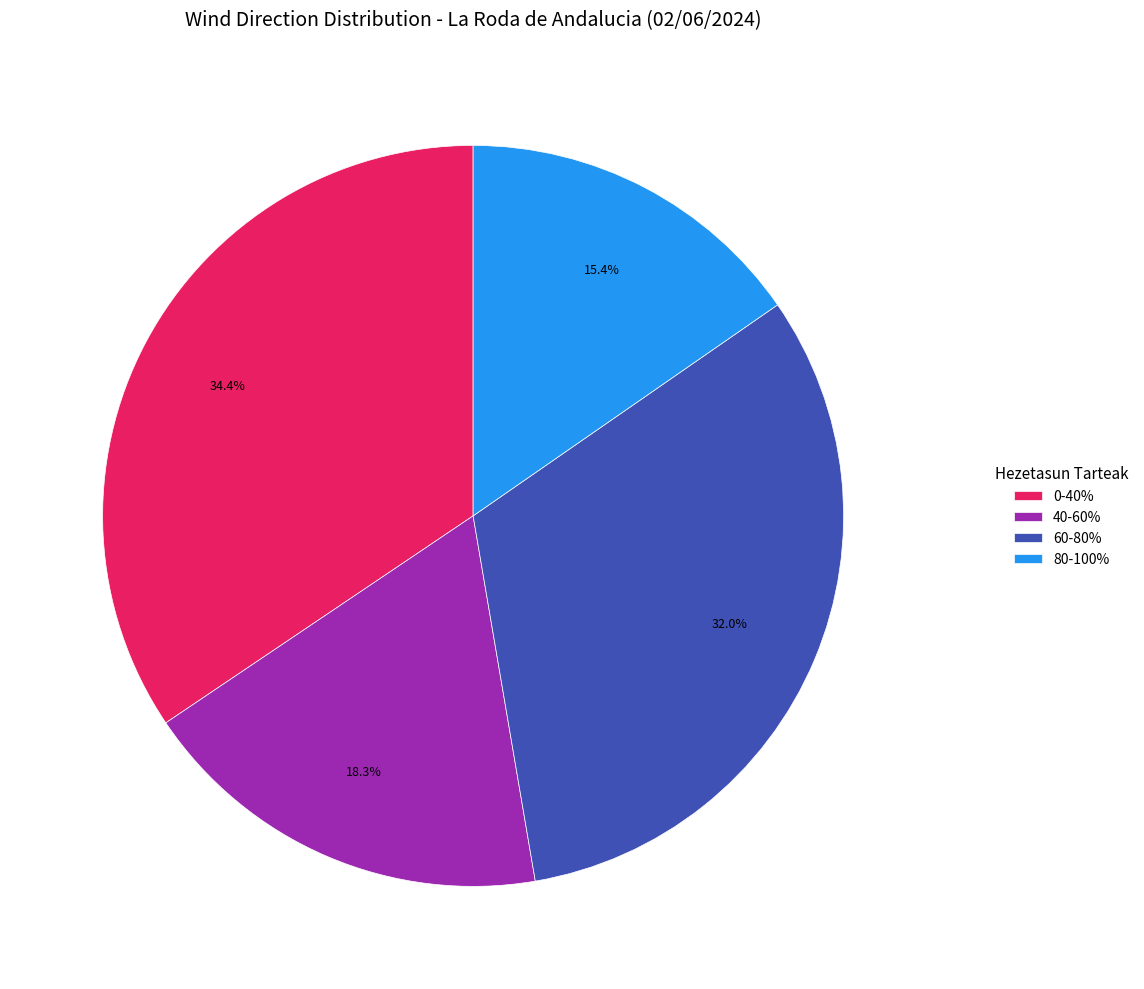

What portion of the pie excludes 0-40%?

65.6%